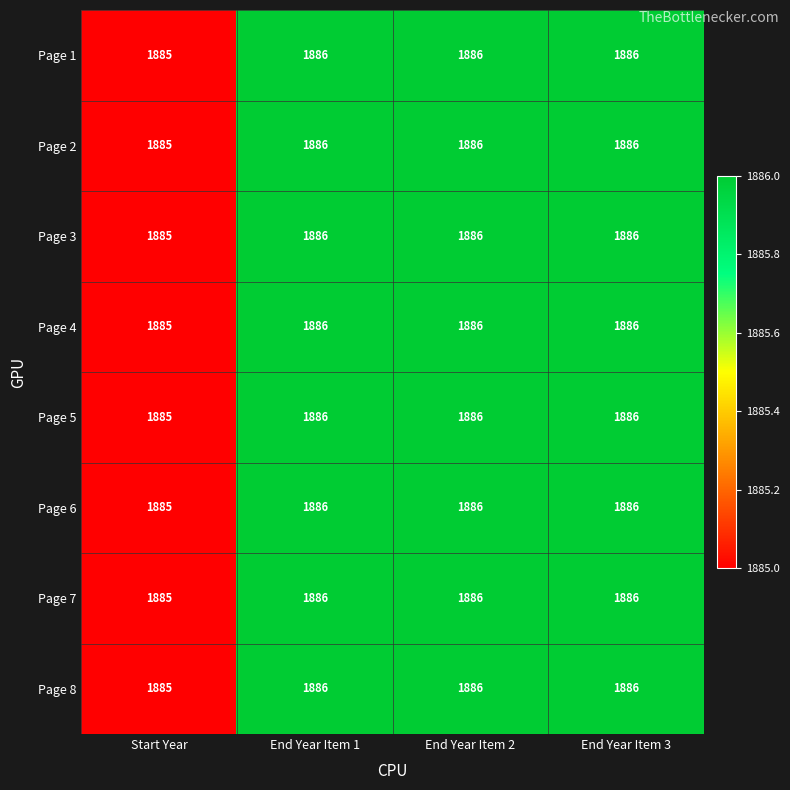

What is the lowest value of the Page 1 series?

1885